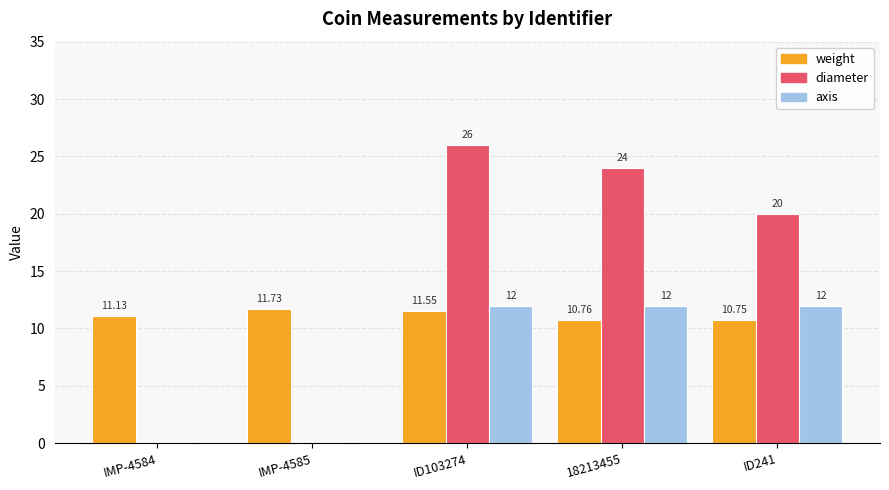

Which series changed the most between IMP-4584 and IMP-4585?

weight